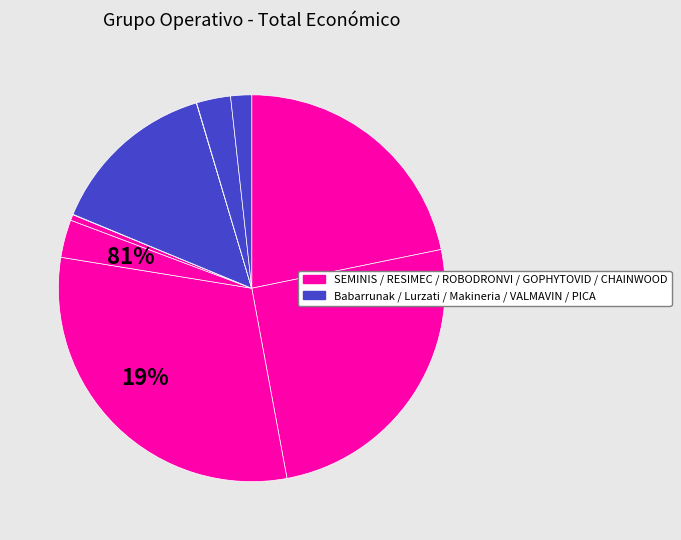

To the nearest percent, what is the difference between the largest and smallest slice percentages?

30%